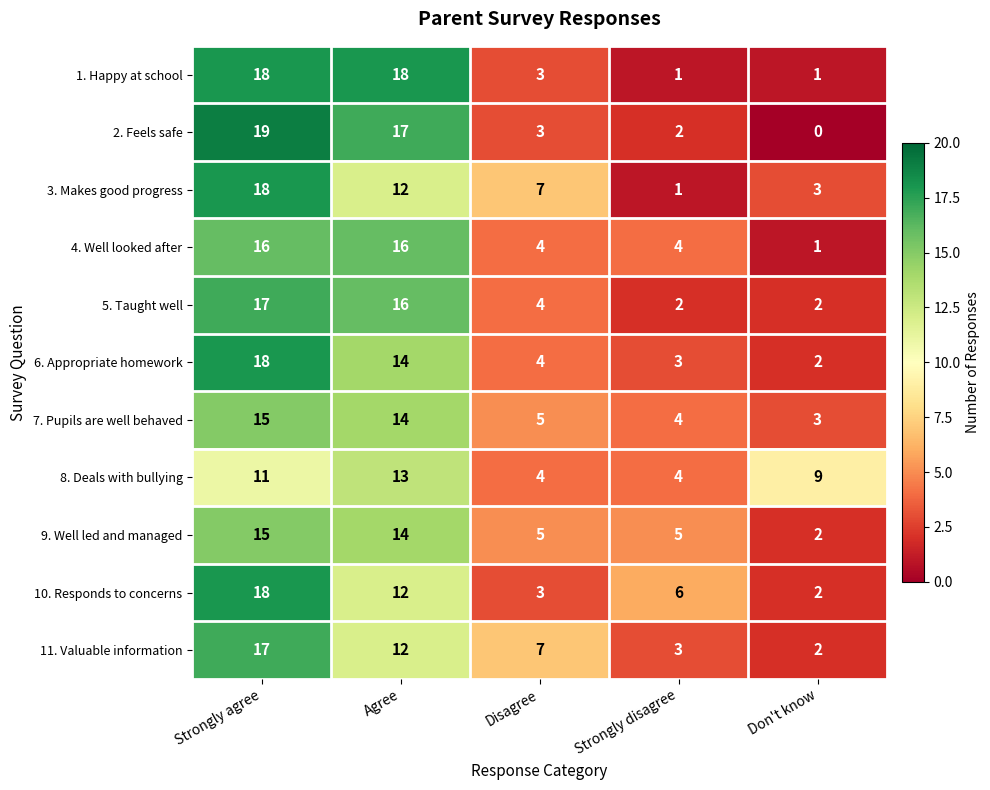

The value of 11. Valuable information at Disagree is 11. True or false?

False